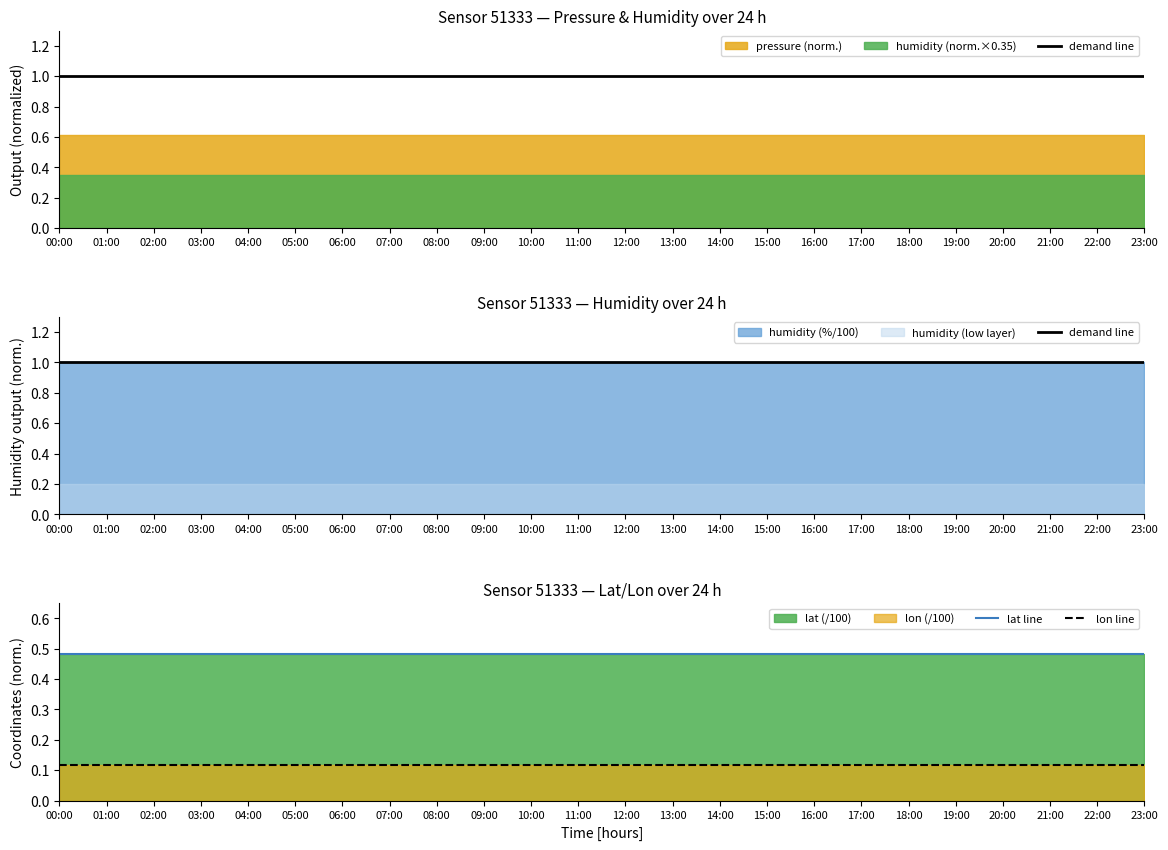

True or false: demand line and lon line cross at least once.

False